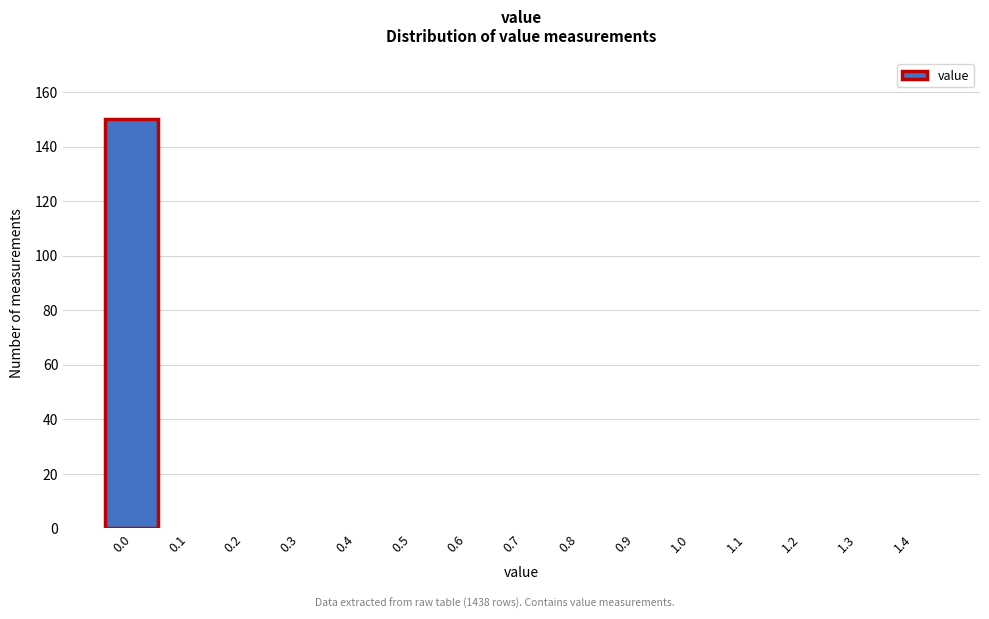

Reading right to left, extract all data points from this chart.

1.4=0	1.3=0	1.2=0	1.1=0	1.0=0	0.9=0	0.8=0	0.7=0	0.6=0	0.5=0	0.4=0	0.3=0	0.2=0	0.1=0	0.0=150